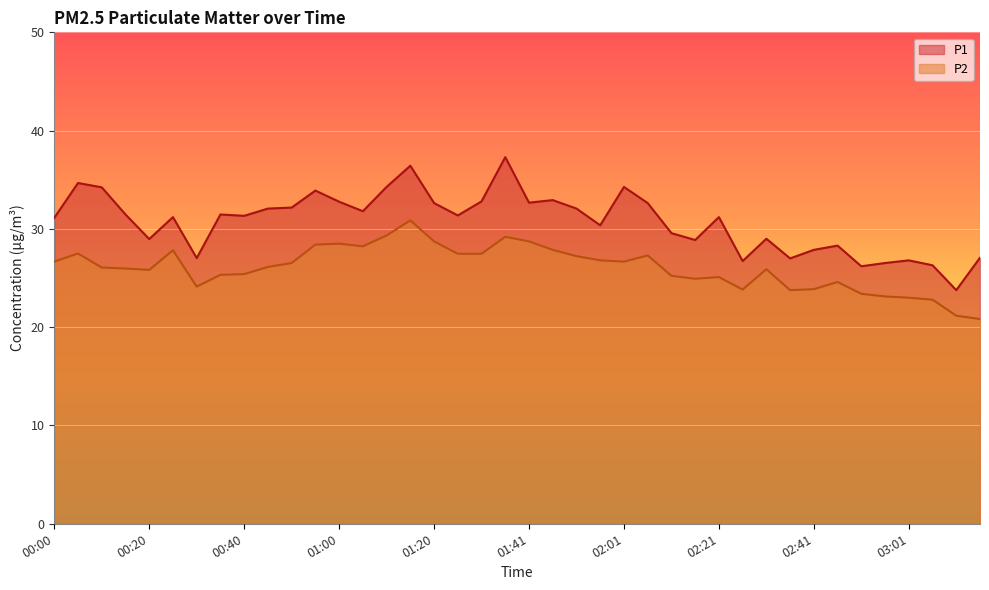

Does the chart display data point markers on the line(s)?

No